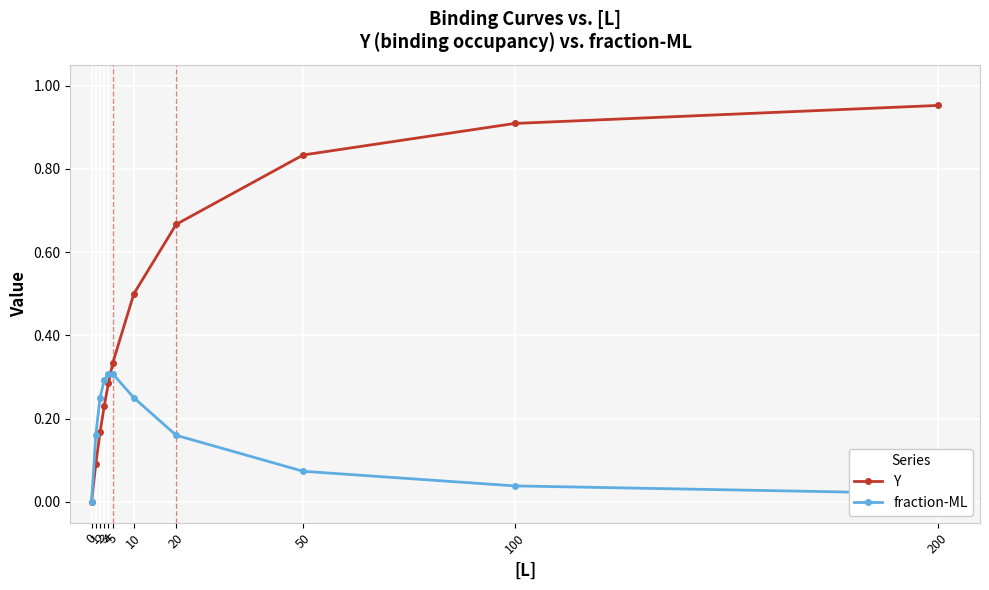

Which series has the largest total across all categories?

Y